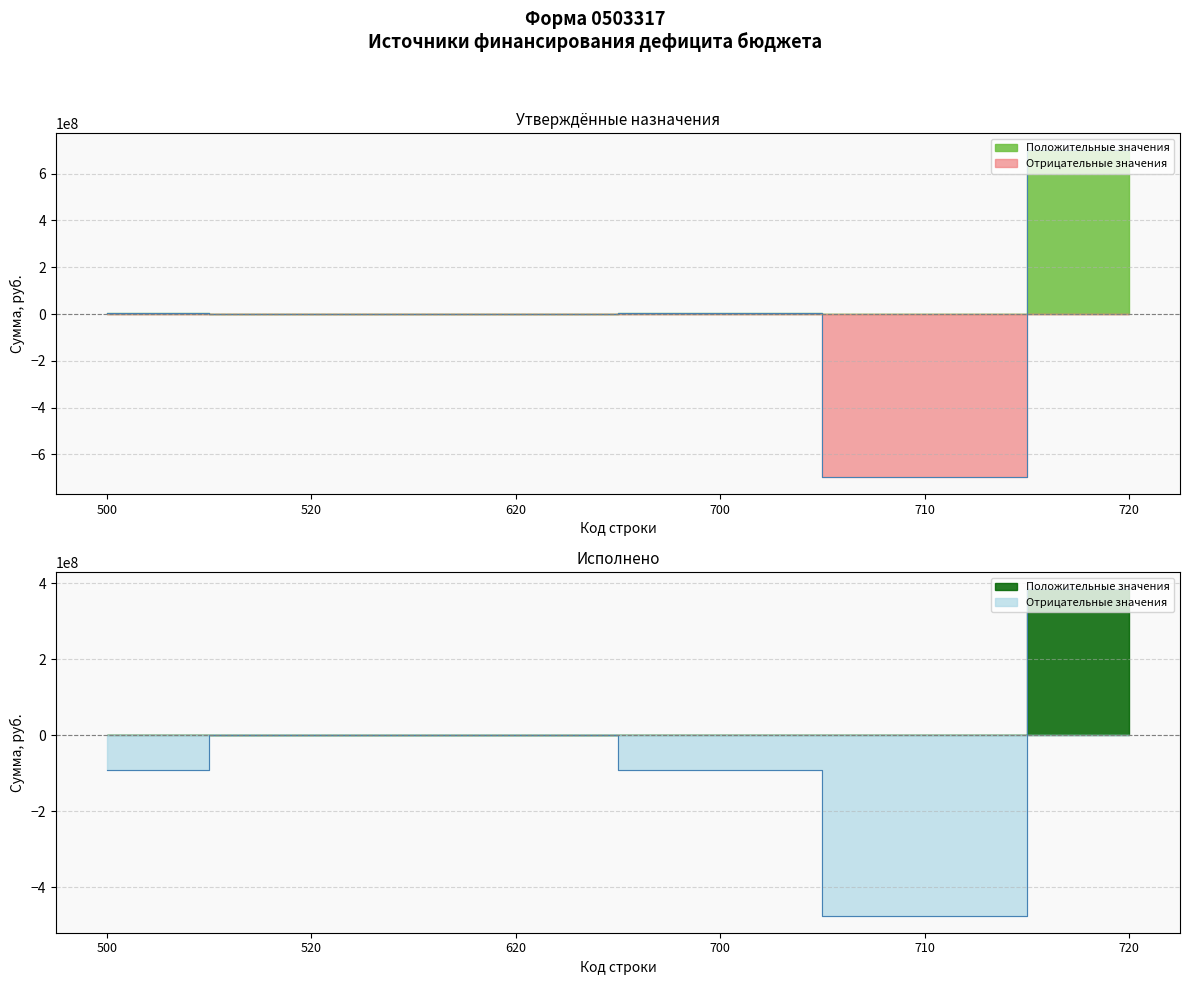

Which series has the largest total across all categories?

Утверждённые назначения